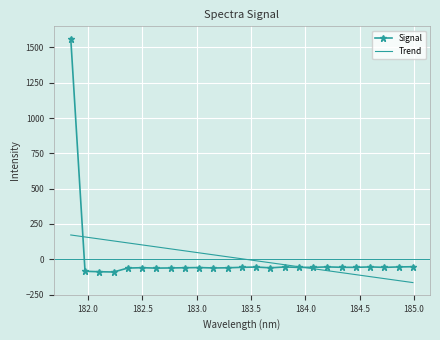

Reading right to left, what are all the values shown in this chart?

184.9911297472=-52.8	184.8600909338=-54.2	184.7290361848=-57.2	184.5979655002=-54.1	184.46687888=-57.0	184.3357763242=-56.6	184.2046578328=-54.0	184.0735234058=-57.1	183.9423730432=-57.4	183.811206745=-54.4	183.6800245112=-60.5	183.5488263418=-55.0	183.4176122368=-56.8	183.2863821962=-60.4	183.15513622=-61.5	183.0238743082=-58.7	182.8925964608=-59.9	182.7613026778=-61.4	182.6299929592=-62.5	182.498667305=-59.6	182.3673257152=-62.2	182.2359681898=-90.0	182.1045947288=-88.3	181.9732053322=-85.0	181.8418=1563.5